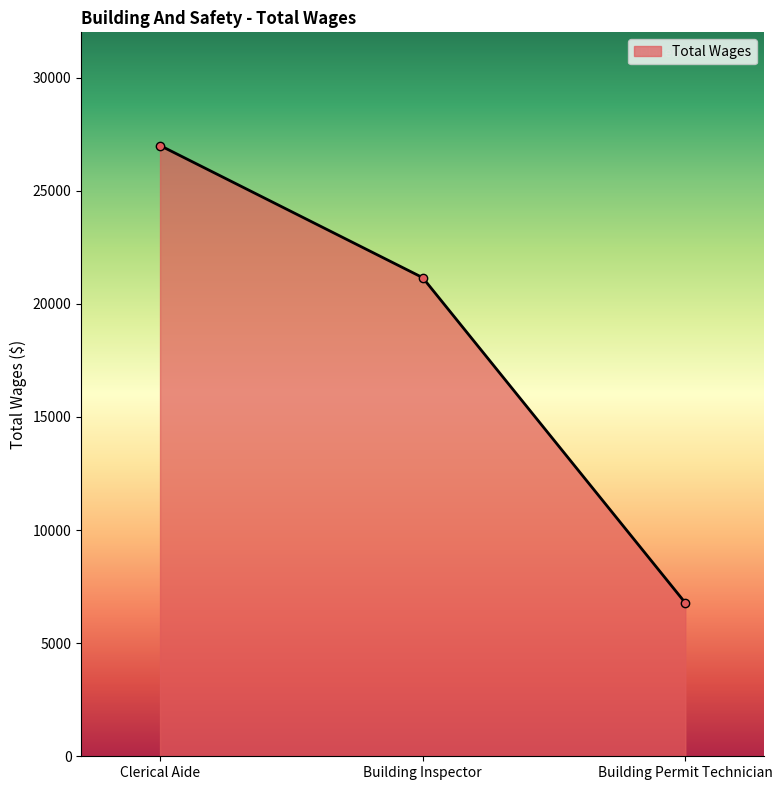

At which category does the chart reach its peak across all series?

Clerical Aide